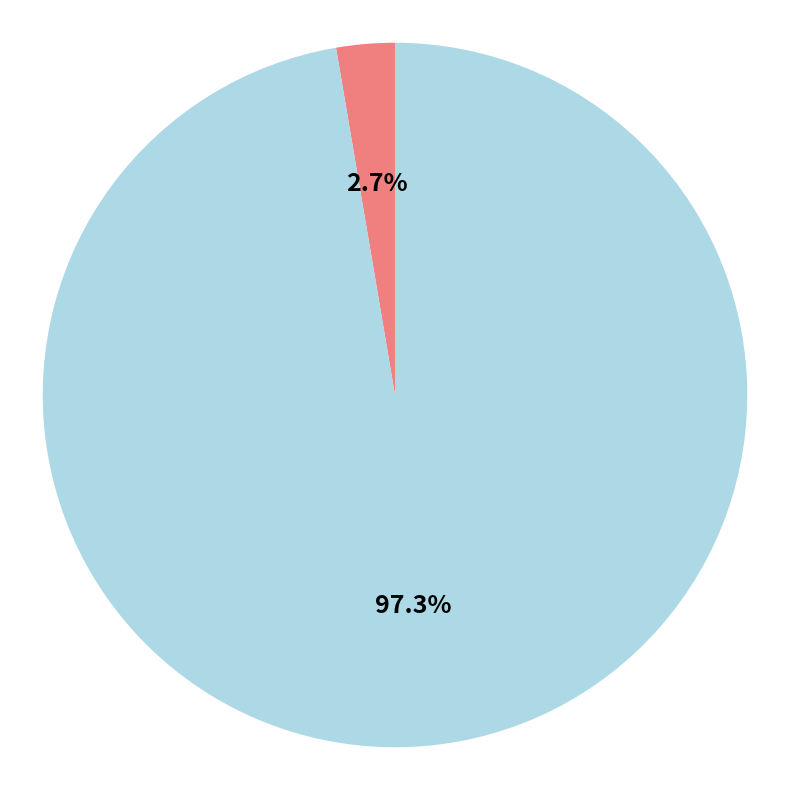

Count the number of slices in the pie.

2